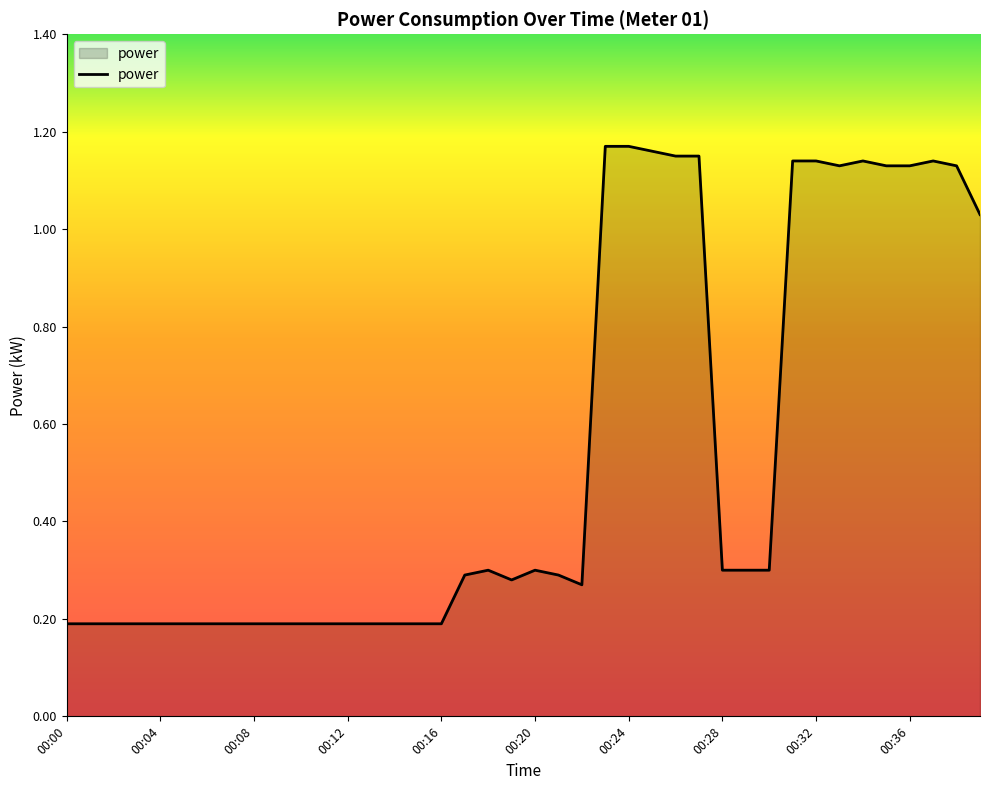

What is the greatest value displayed?

1.2